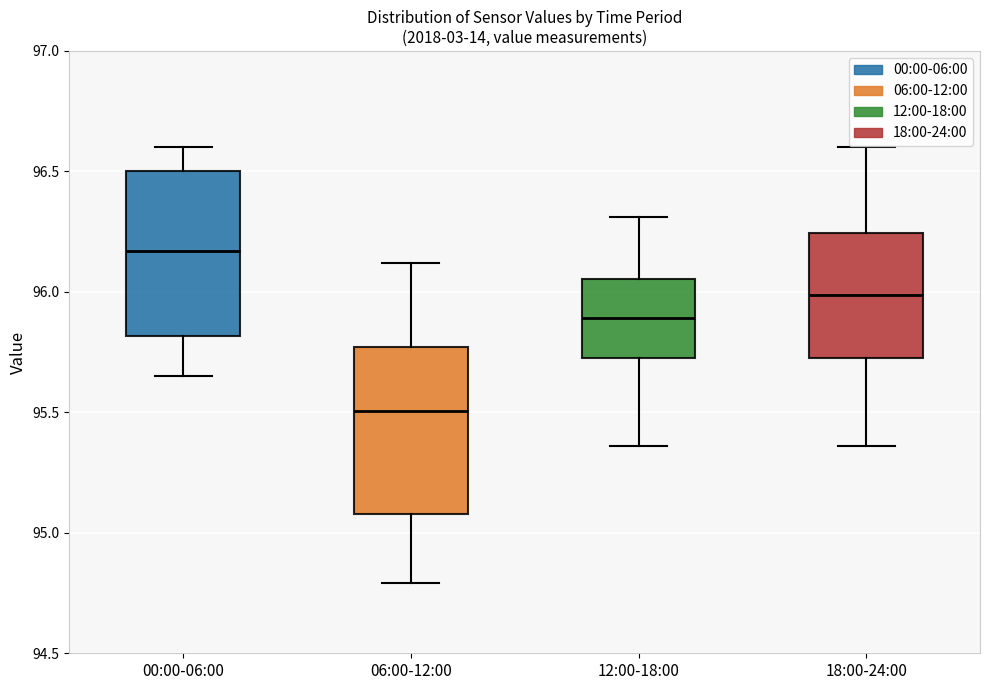

Reading left to right, read every box against the y-axis: the position of its median line, the range the box covers, and the ends of its whiskers. The values are not printed on the chart, so give them approximately, as read against the axis.

00:00-06:00: median 96.15, box 95.80 to 96.50, whiskers 95.65 to 96.60
06:00-12:00: median 95.50, box 95.10 to 95.75, whiskers 94.80 to 96.10
12:00-18:00: median 95.90, box 95.75 to 96.05, whiskers 95.35 to 96.30
18:00-24:00: median 96.00, box 95.75 to 96.25, whiskers 95.35 to 96.60